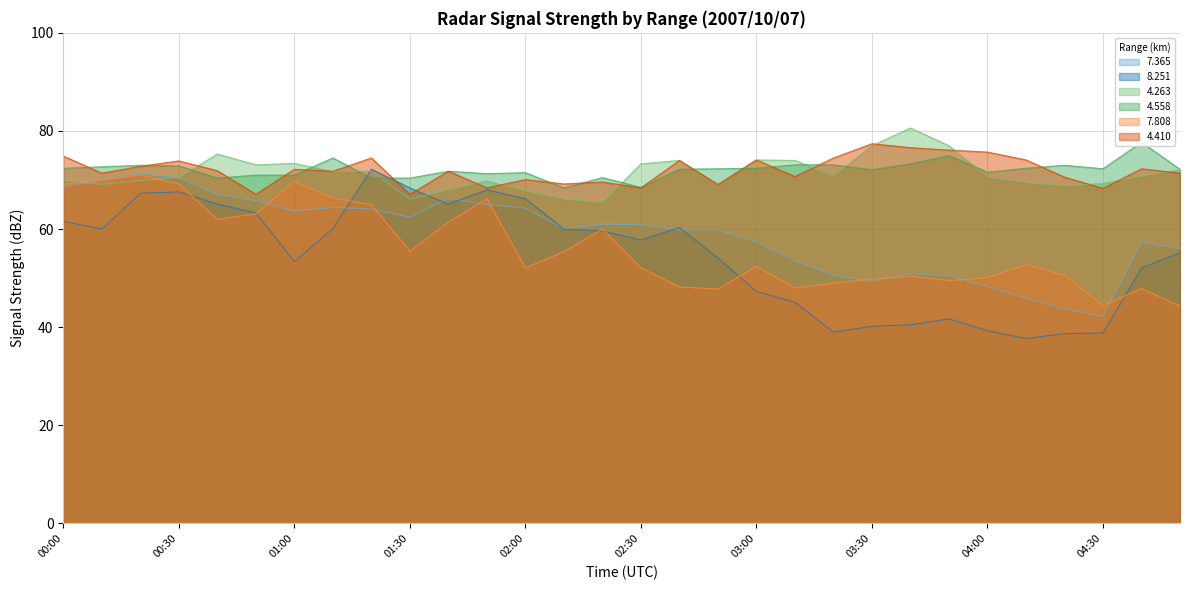

Is the value of   4.410 at 02:30 greater than the value of   4.263 at 04:00?

No